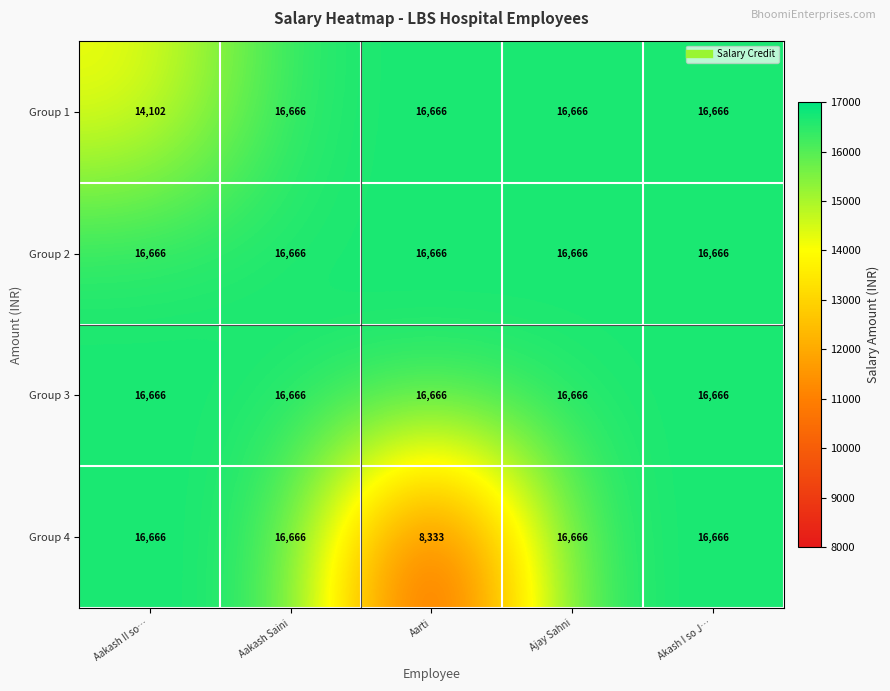

What is the minimum value shown in the chart?

8333